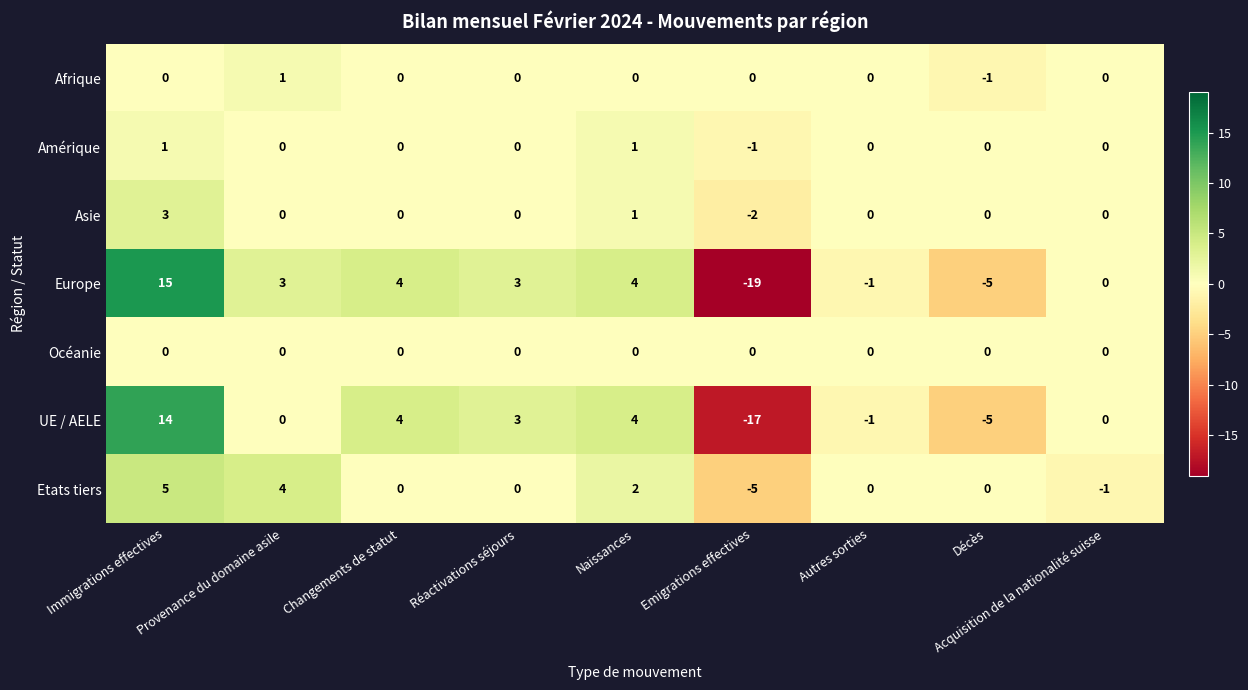

Where does the UE / AELE series first go above 0?

Immigrations effectives